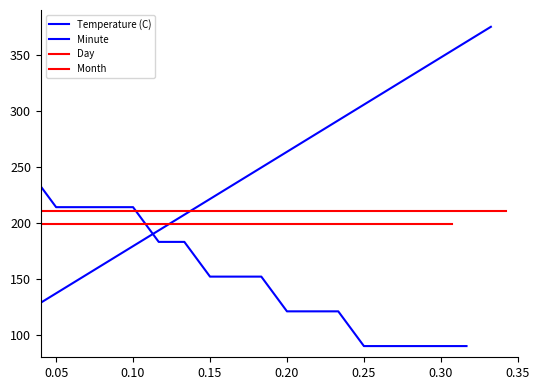

What is the value of the Day point at the 19th from the left?

199.0